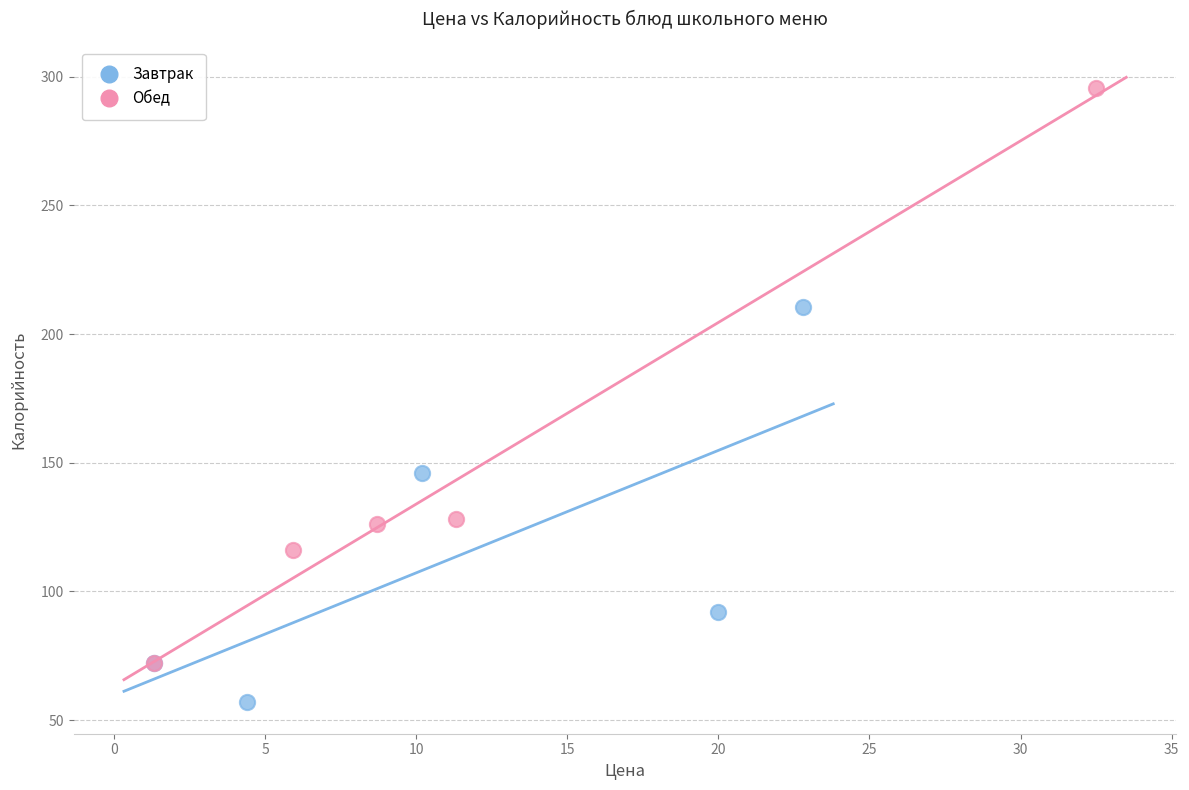

Which series has the widest spread of Y values?

Обед